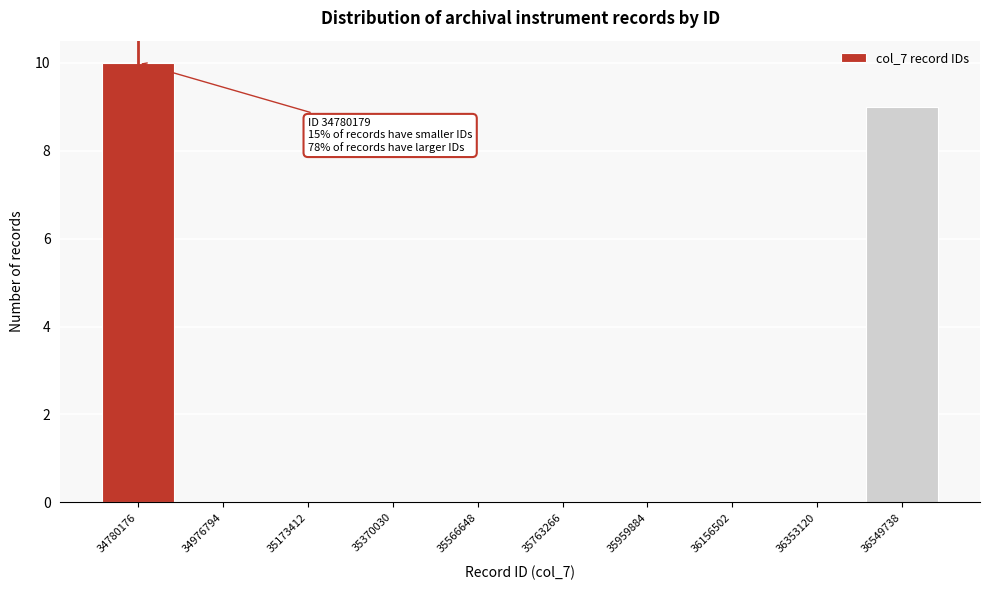

Reading right to left, what are all the values shown in this chart?

36549738=9	36353120=0	36156502=0	35959884=0	35763266=0	35566648=0	35370030=0	35173412=0	34976794=0	34780176=10